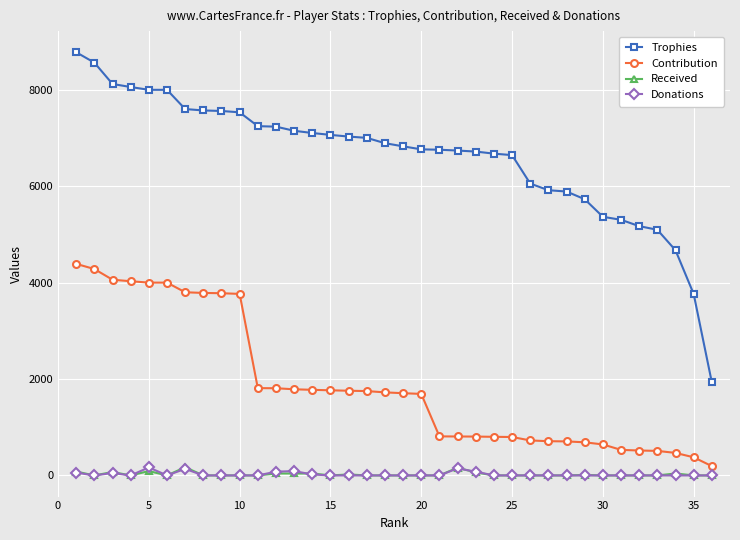

What is the maximum value for Contribution?

4389